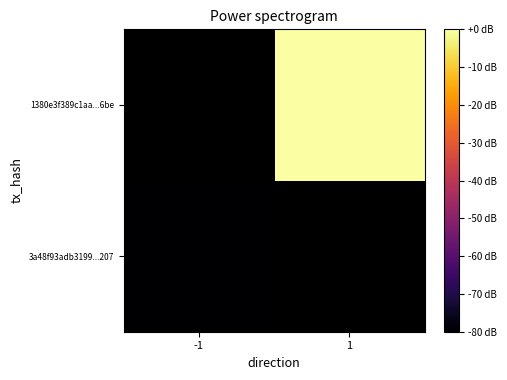

How many negative values does the 3a48f93adb3199...207 series have?

1